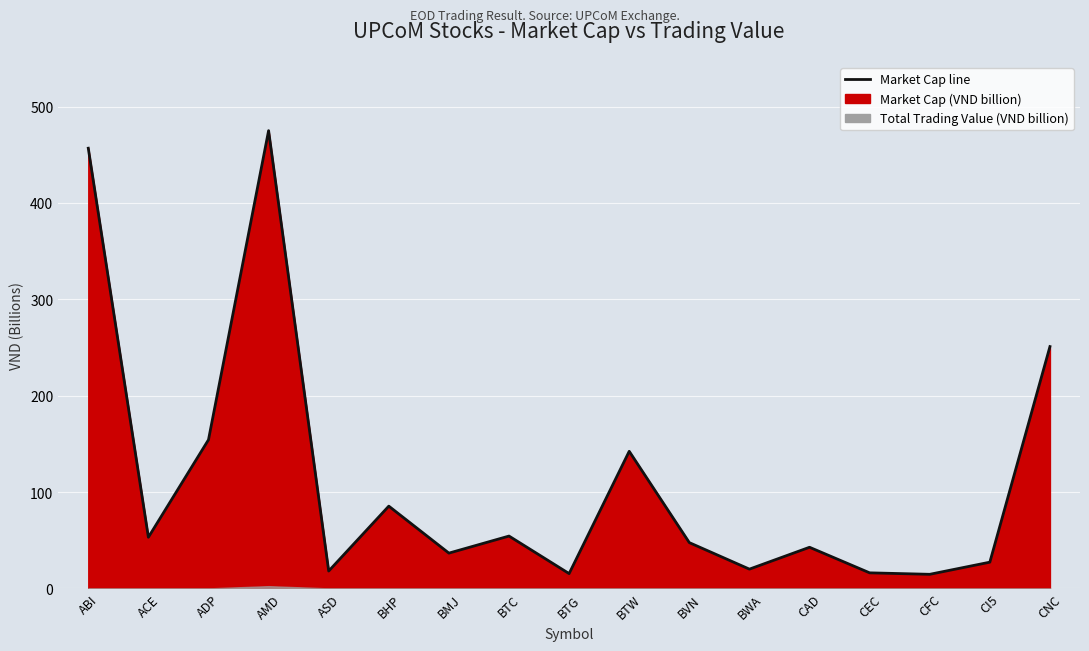

At which category does the data reach its first local valley?

ACE